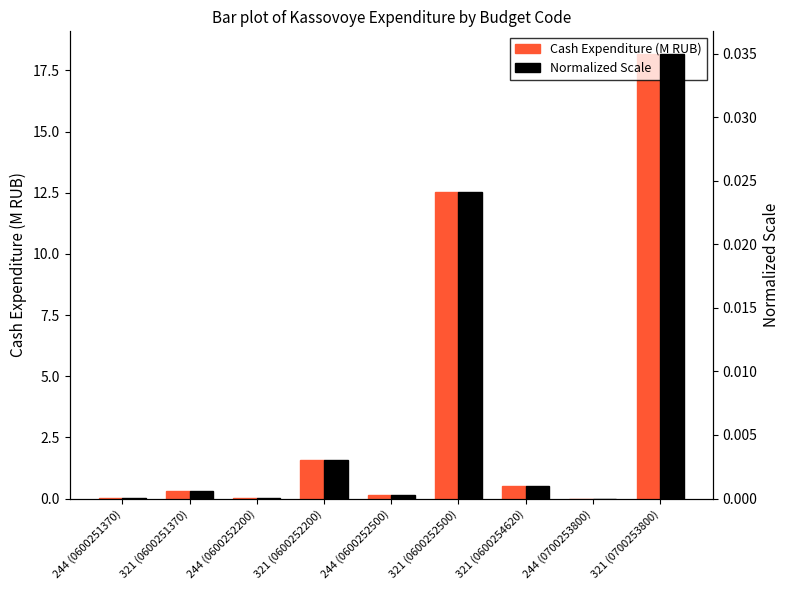

Which label corresponds to the largest value in the chart?

321 (0700253800)